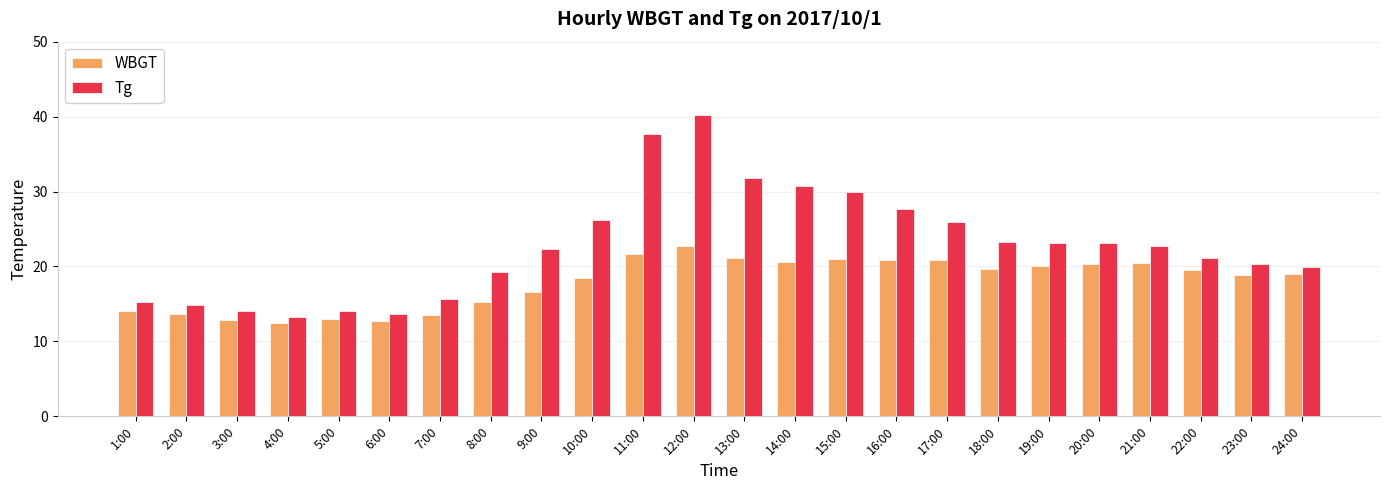

The value of WBGT at 8:00 is 15.3. True or false?

True